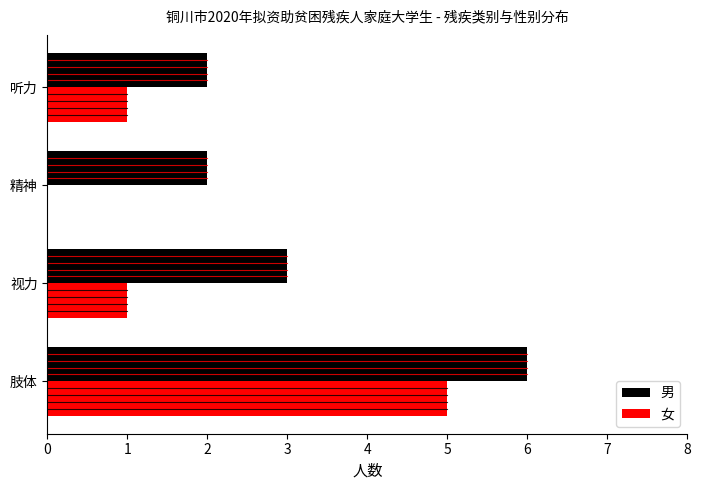

Is it true that 女 equals 0 at 精神?

True